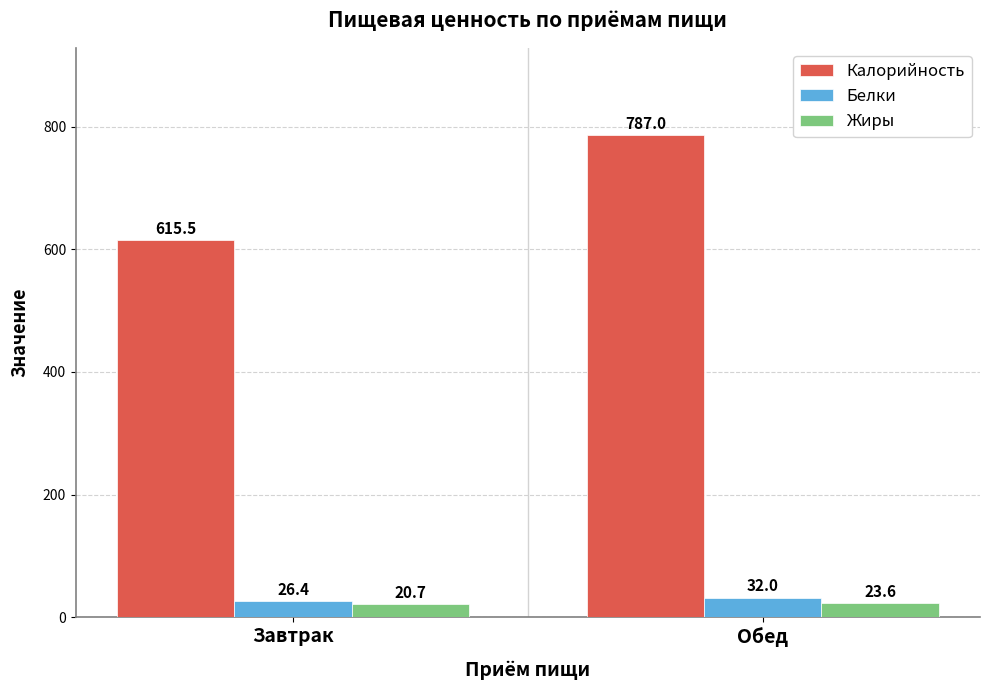

What is the average value of the Жиры series?

22.1